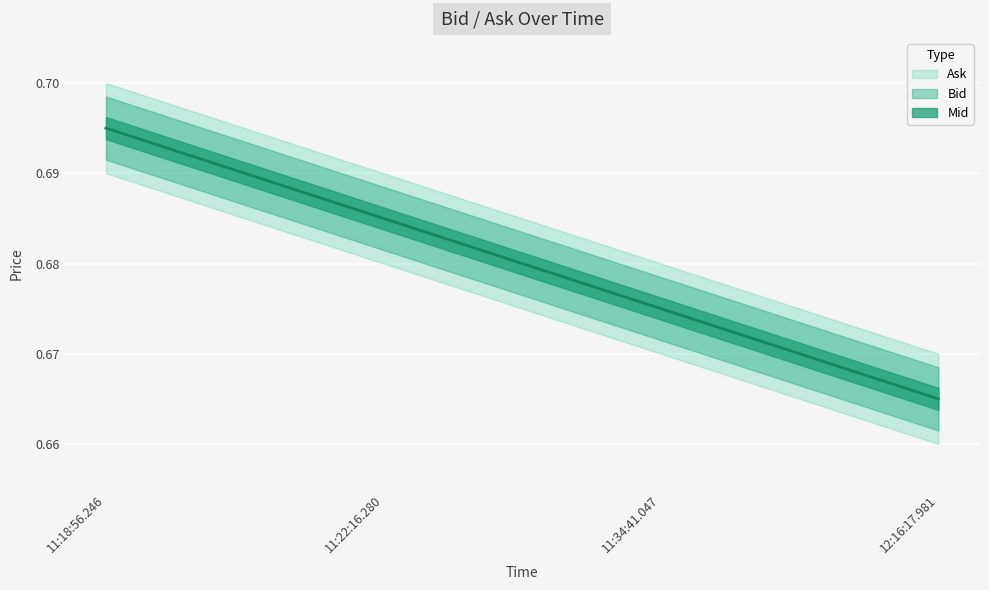

What is the label of the 4th point from the right?

11:18:56.246